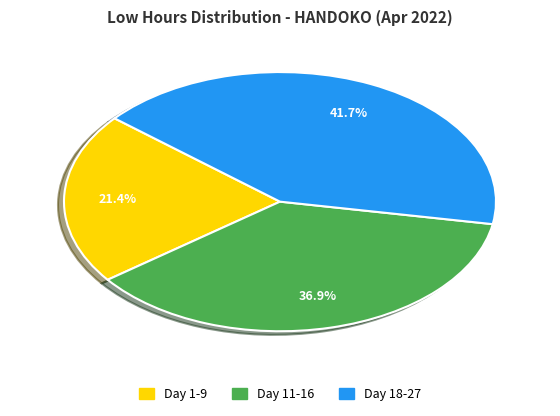

Is there a majority slice in this chart?

No